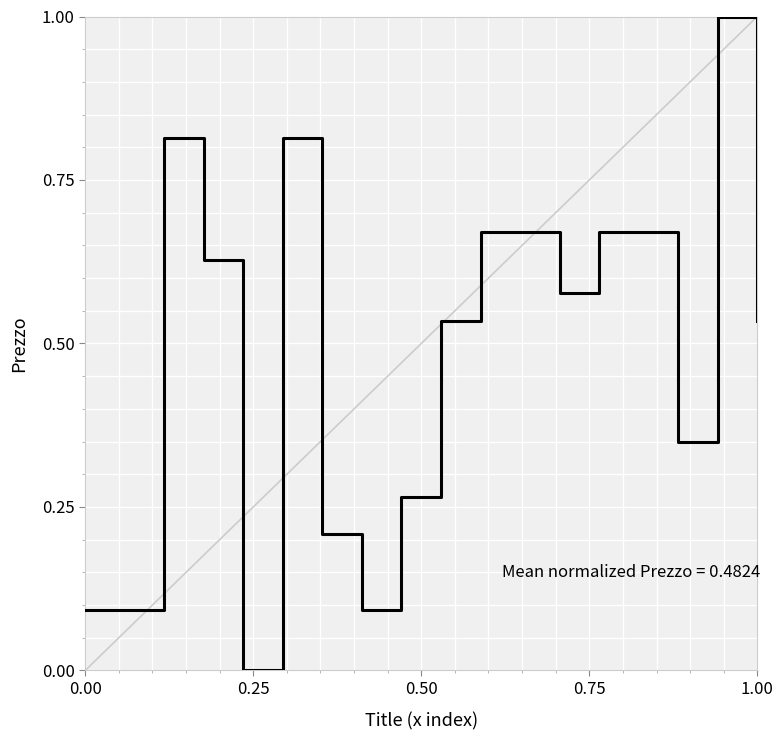

What is the difference between the maximum and minimum values?

1.0